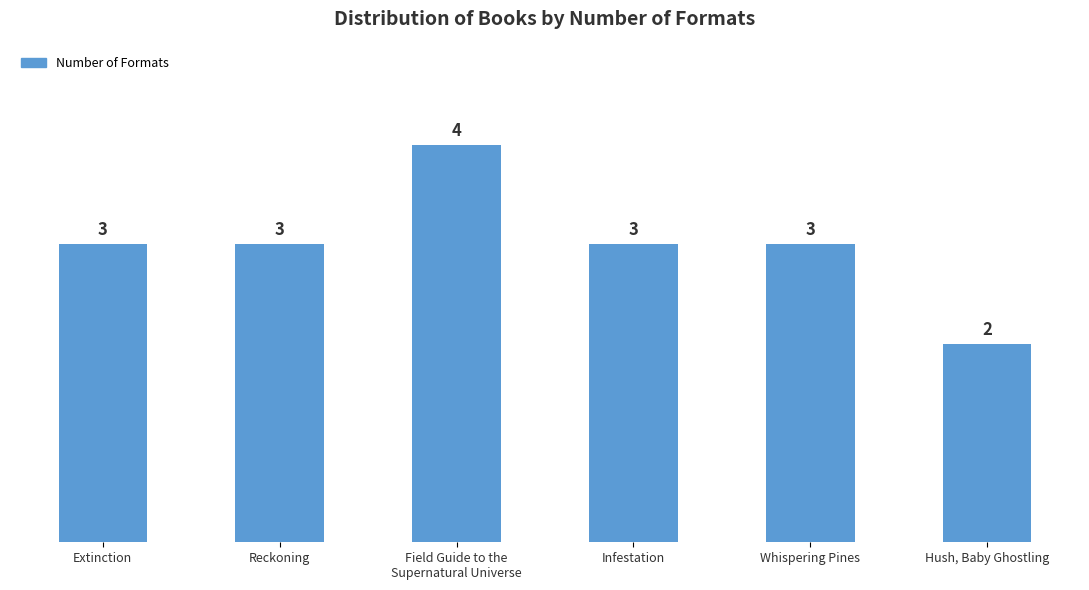

The chart shows a value of 3 at Reckoning. True or false?

True